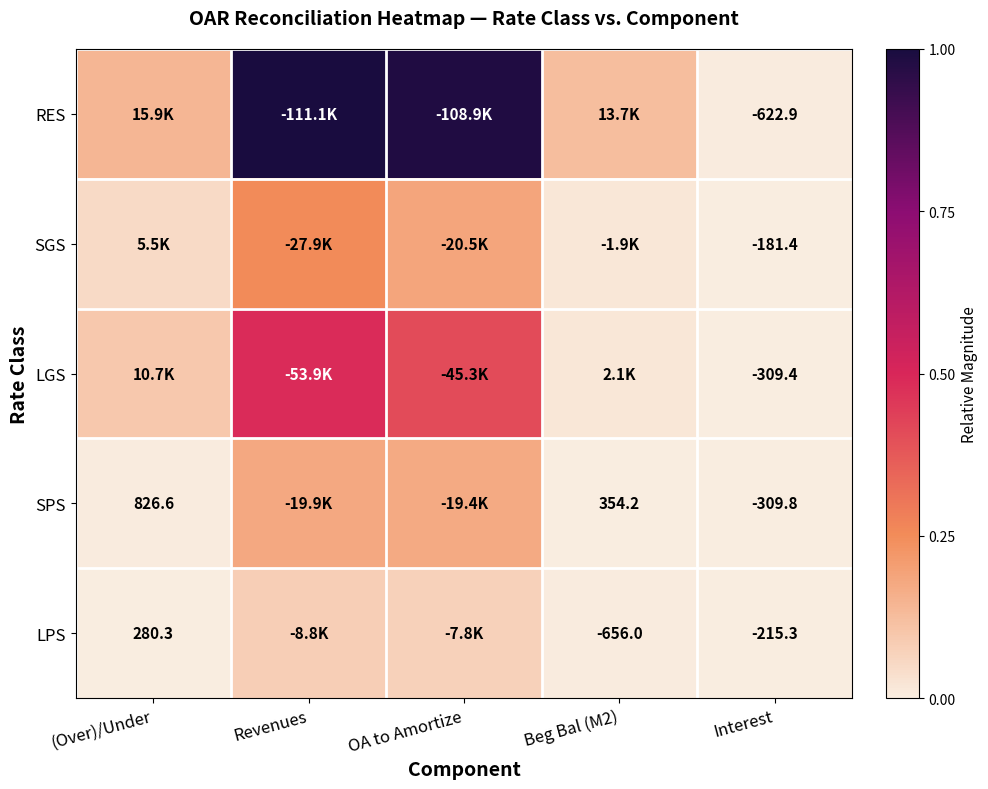

Rank the series by their maximum value, from highest to lowest.

RES, LGS, SGS, SPS, LPS